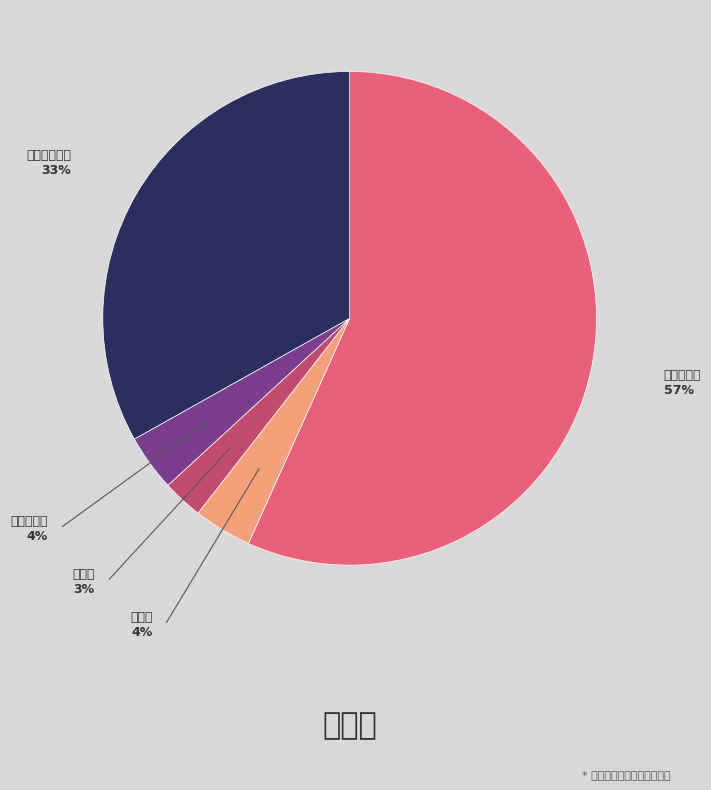

Is there any slice that represents more than half of the pie?

Yes